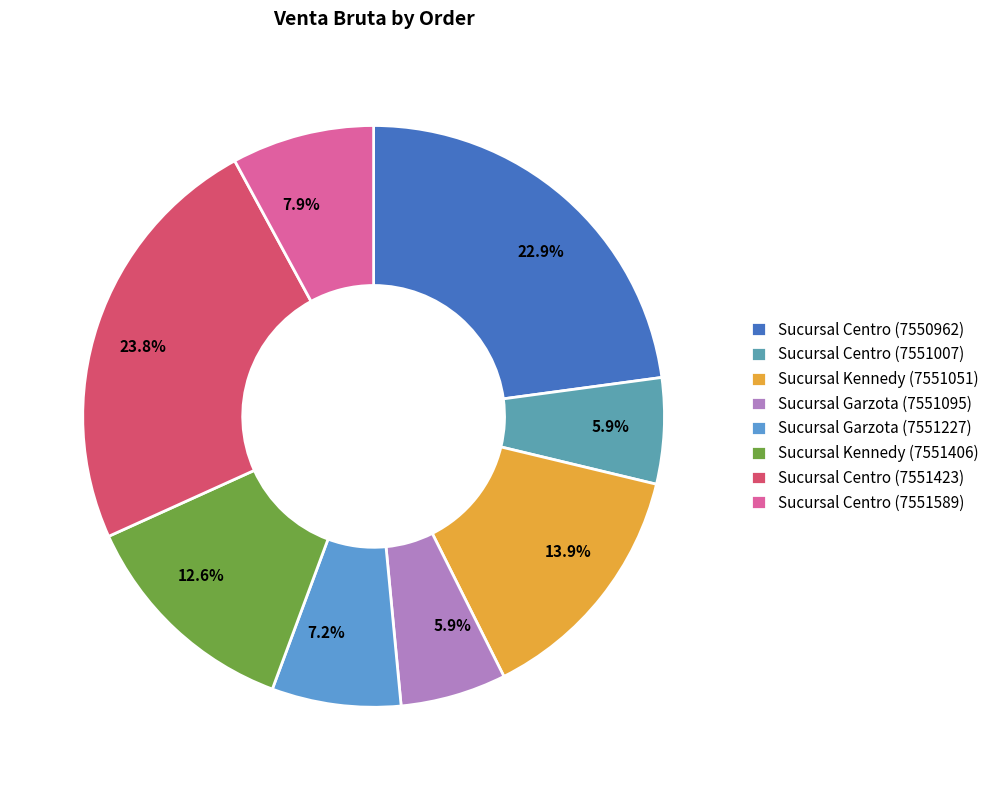

What is the ratio of the value at Sucursal Centro (7550962) to the value at Sucursal Centro (7551007)?

3.9